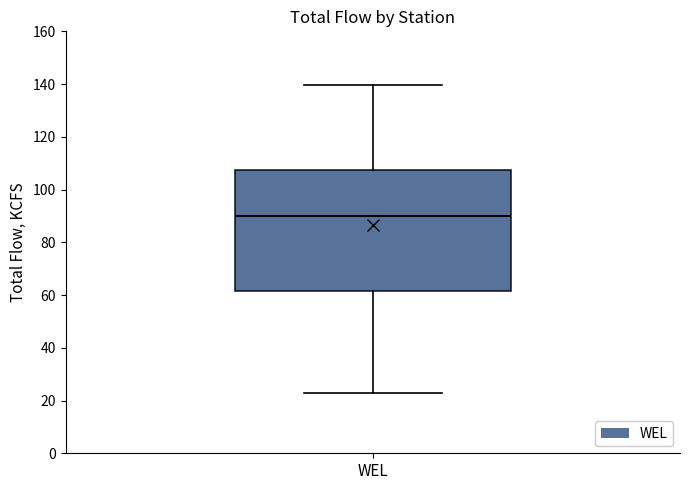

Where does the lower whisker of the box for WEL end on the y-axis? The values are not printed on the chart, so give them approximately, as read against the axis.

22